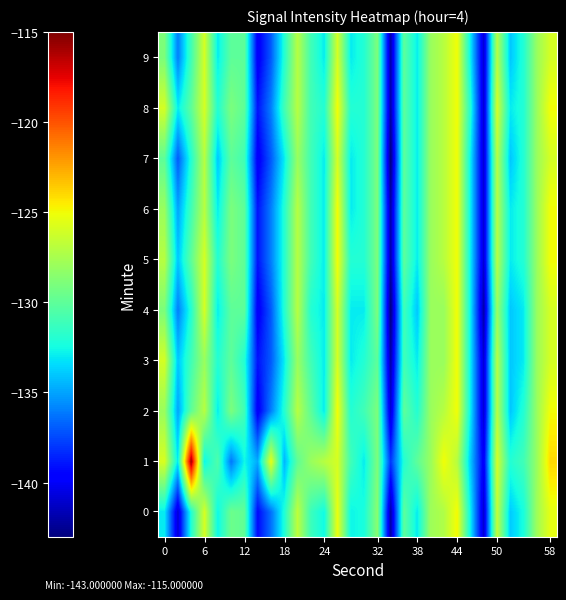

How many categories are shown in the chart?

30